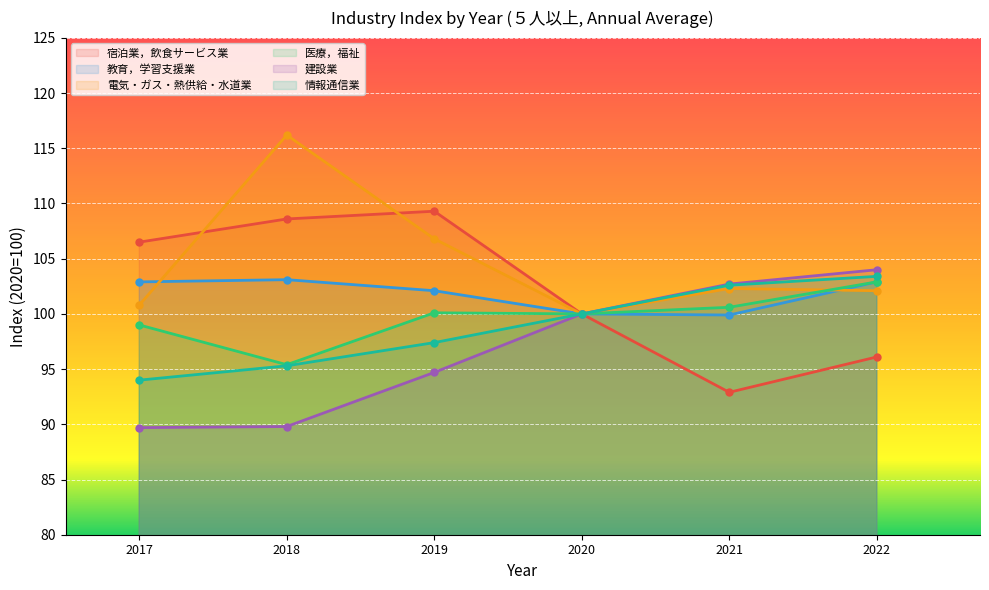

At which category is the sum across all series the highest?

2022